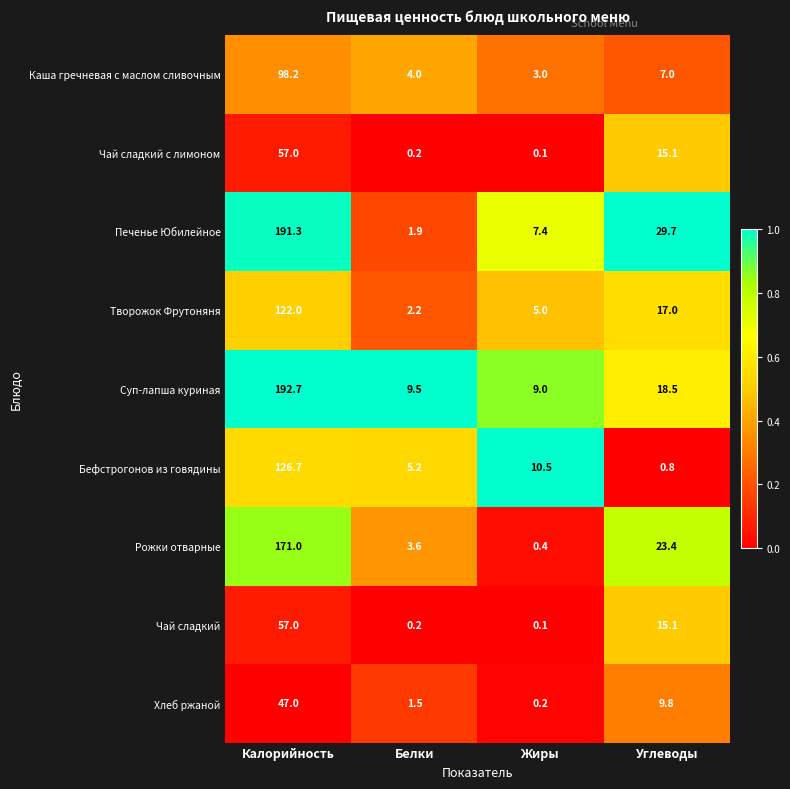

Rank the categories by Печенье Юбилейное value from highest to lowest.

Калорийность, Углеводы, Жиры, Белки